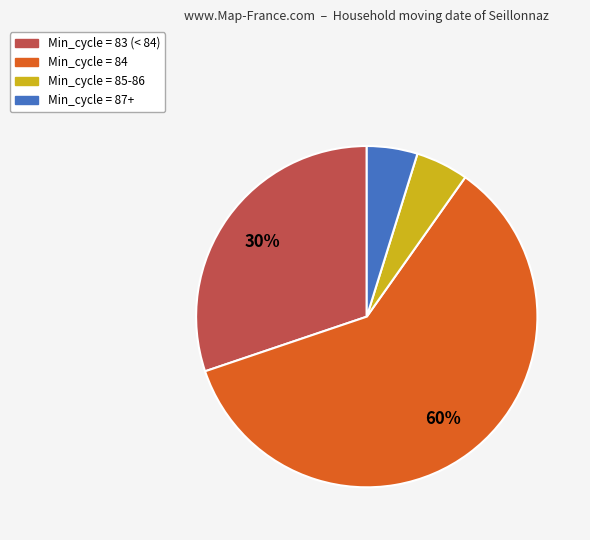

To the nearest percent, what is the average slice percentage?

25%